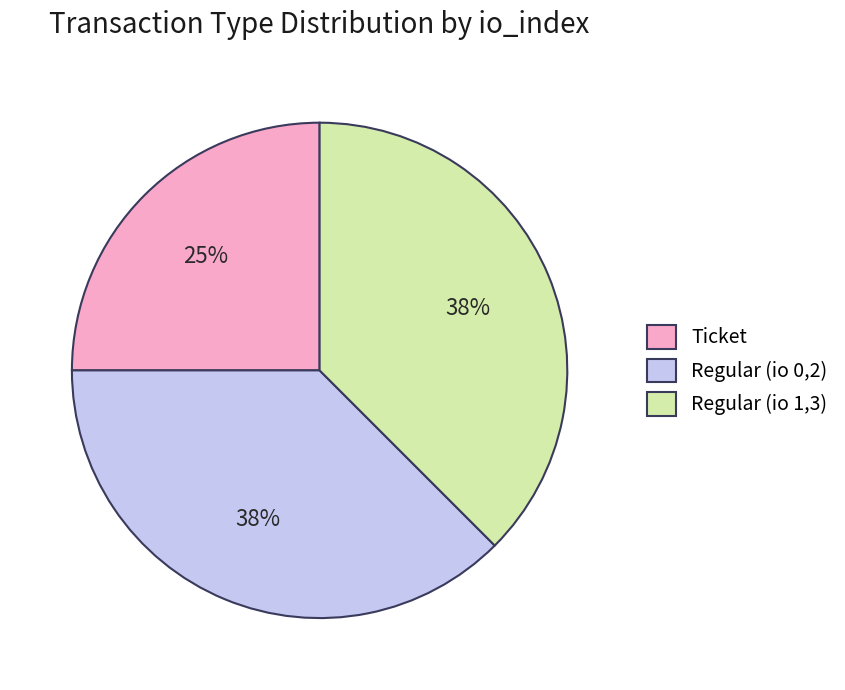

Which category has the smallest portion of the pie?

Ticket